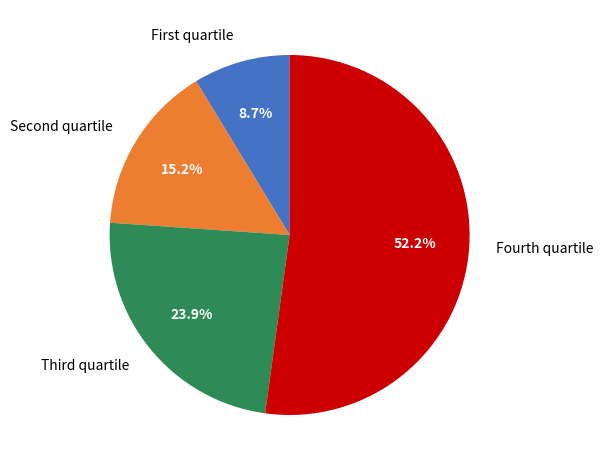

Rank the categories by value from highest to lowest.

Fourth quartile, Third quartile, Second quartile, First quartile